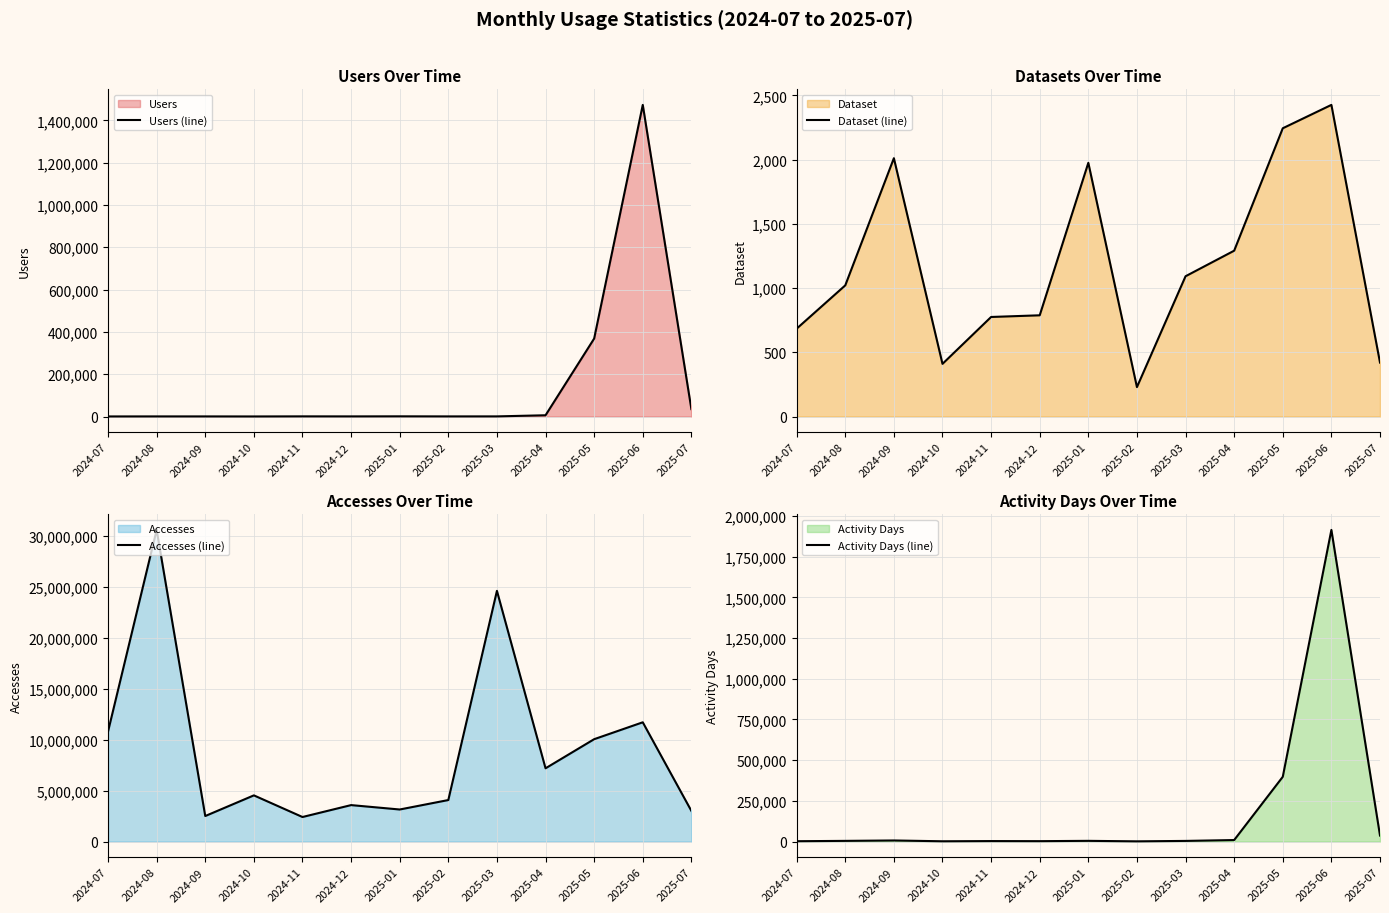

What is the label of the 8th point from the left?

2025-02